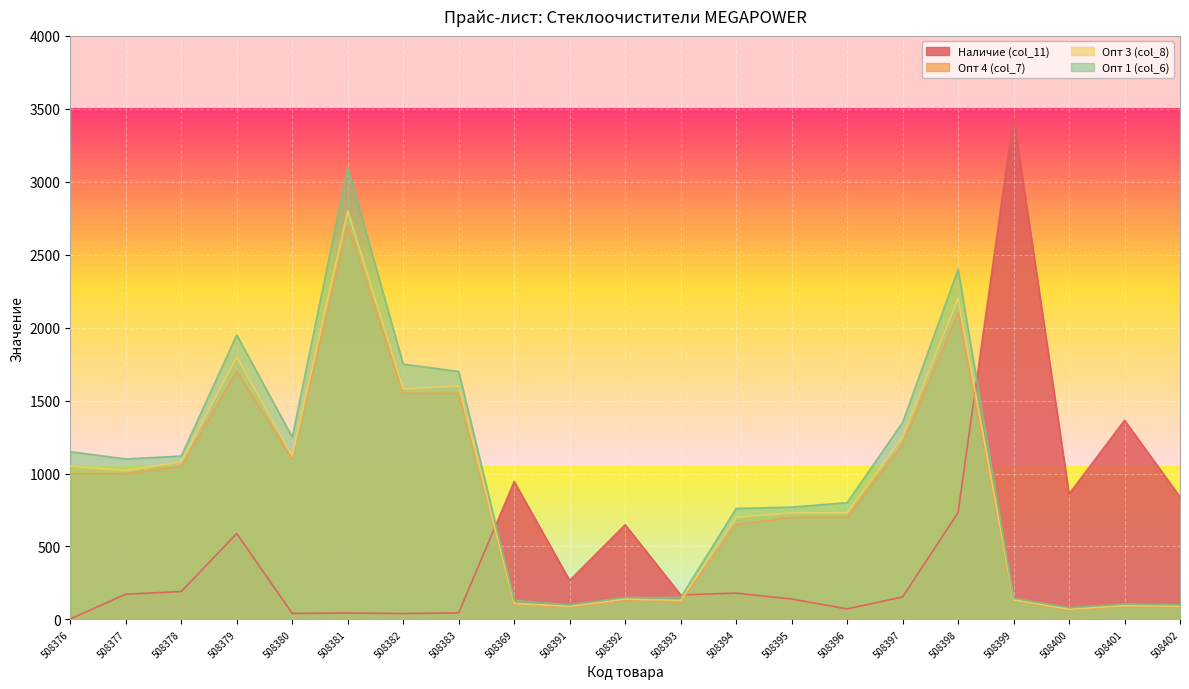

What is the value of the Опт 3 (col_8) point at the 2nd from the left?

1020